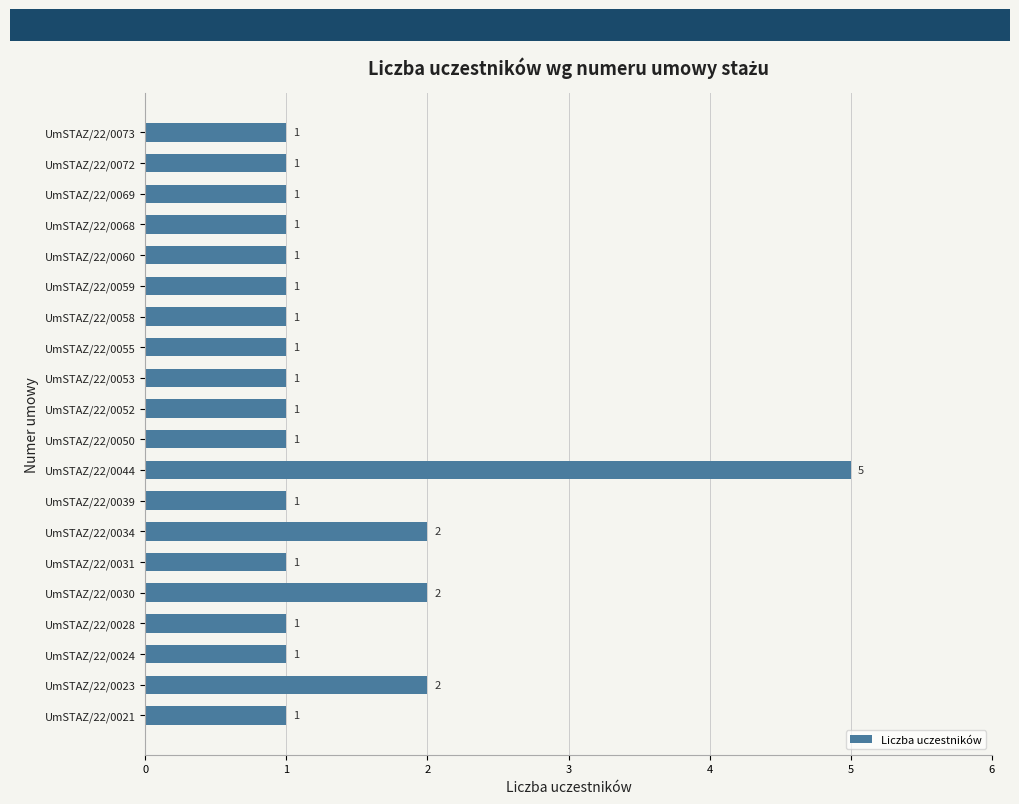

Reading bottom to top, transcribe all the data shown in this chart.

UmSTAZ/22/0021=1	UmSTAZ/22/0023=2	UmSTAZ/22/0024=1	UmSTAZ/22/0028=1	UmSTAZ/22/0030=2	UmSTAZ/22/0031=1	UmSTAZ/22/0034=2	UmSTAZ/22/0039=1	UmSTAZ/22/0044=5	UmSTAZ/22/0050=1	UmSTAZ/22/0052=1	UmSTAZ/22/0053=1	UmSTAZ/22/0055=1	UmSTAZ/22/0058=1	UmSTAZ/22/0059=1	UmSTAZ/22/0060=1	UmSTAZ/22/0068=1	UmSTAZ/22/0069=1	UmSTAZ/22/0072=1	UmSTAZ/22/0073=1